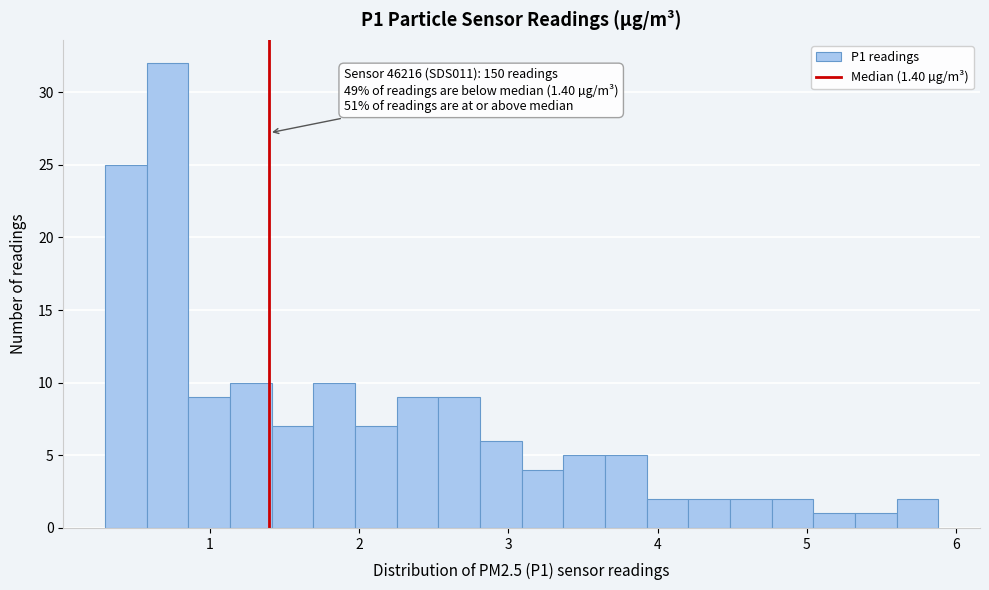

Read against the x-axis, roughly where is the centre of the tallest bar?

0.7